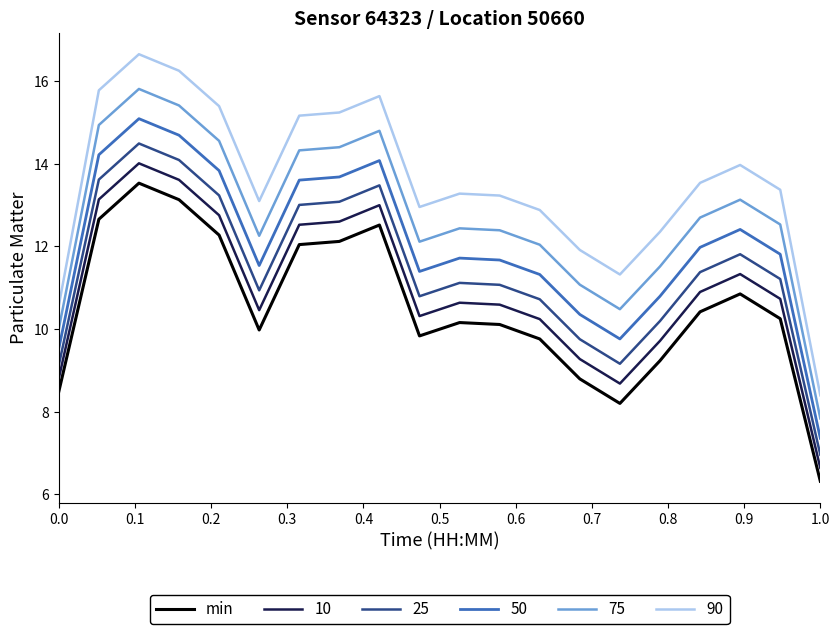

What is the difference between the maximum and minimum values in the 50 series?

7.7